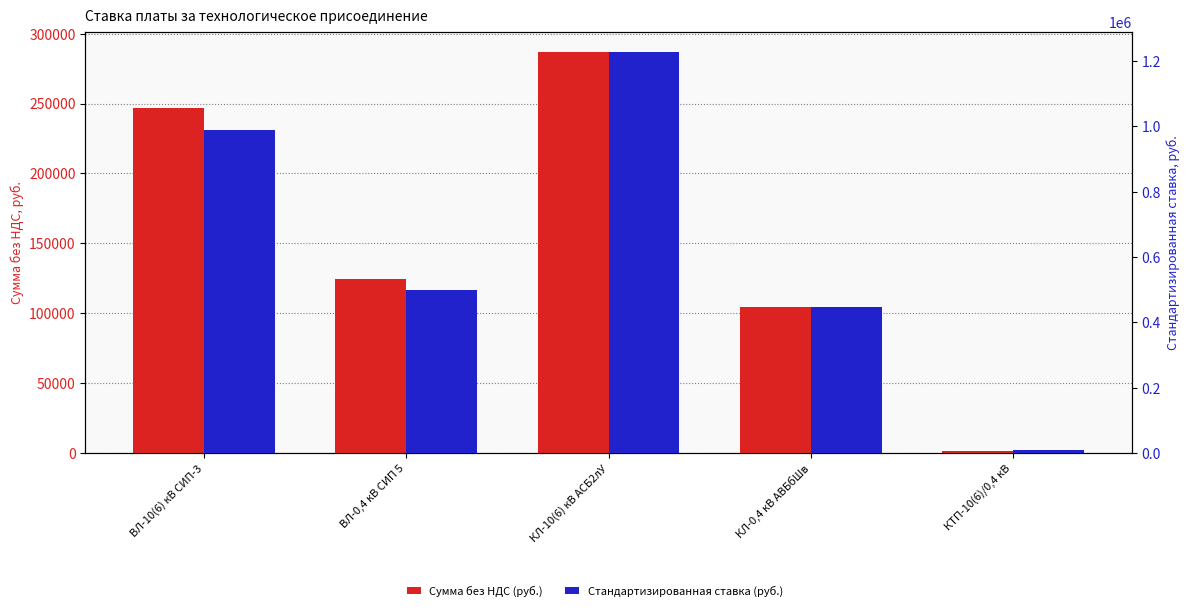

At ВЛ-0,4 кВ СИП 5, list the series in order from smallest to largest.

Сумма без НДС (руб.), Стандартизированная ставка (руб.)